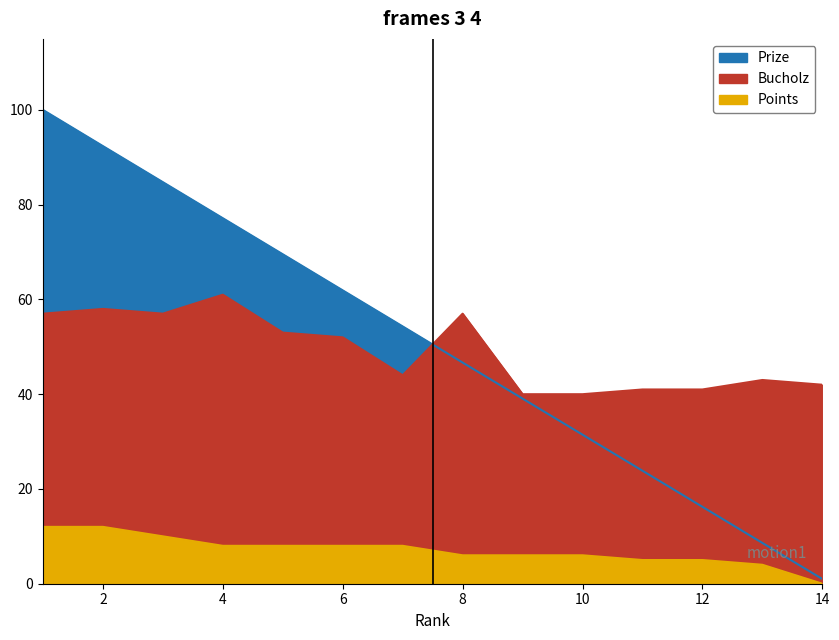

How many interior local peaks does the Bucholz series have?

4